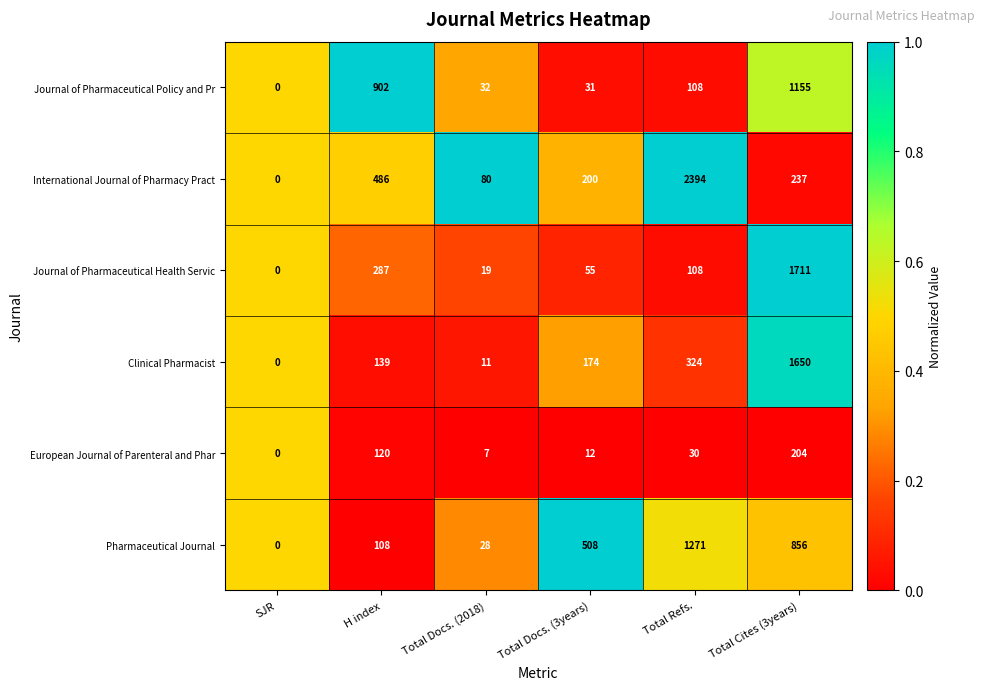

List the series in order of their peak value, highest first.

International Journal of Pharmacy Pract, Journal of Pharmaceutical Health Servic, Clinical Pharmacist, Pharmaceutical Journal, Journal of Pharmaceutical Policy and Pr, European Journal of Parenteral and Phar